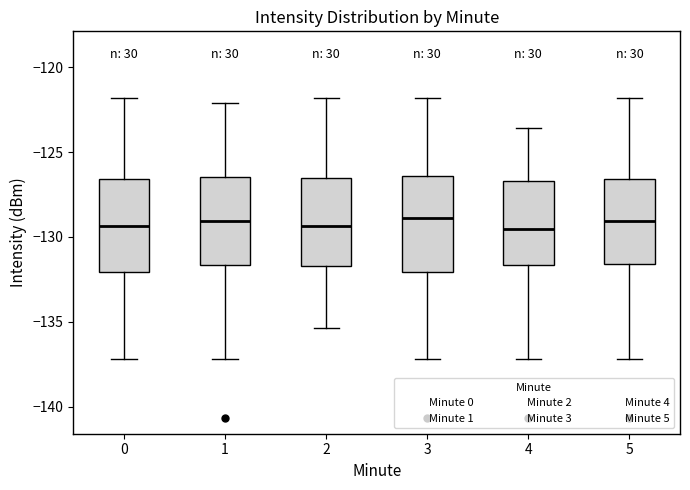

Reading left to right, read every box against the y-axis: the position of its median line, the range the box covers, and the ends of its whiskers. The values are not printed on the chart, so give them approximately, as read against the axis.

0: median -129.5, box -132.0 to -126.5, whiskers -137.0 to -122.0
1: median -129.0, box -131.5 to -126.5, whiskers -137.0 to -122.0
2: median -129.5, box -131.5 to -126.5, whiskers -135.5 to -122.0
3: median -129.0, box -132.0 to -126.5, whiskers -137.0 to -122.0
4: median -129.5, box -131.5 to -126.5, whiskers -137.0 to -123.5
5: median -129.0, box -131.5 to -126.5, whiskers -137.0 to -122.0